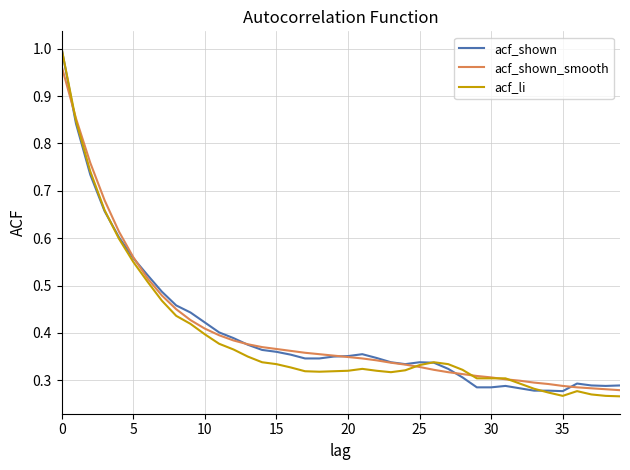

How many intersections are there between acf_li and acf_shown?

3